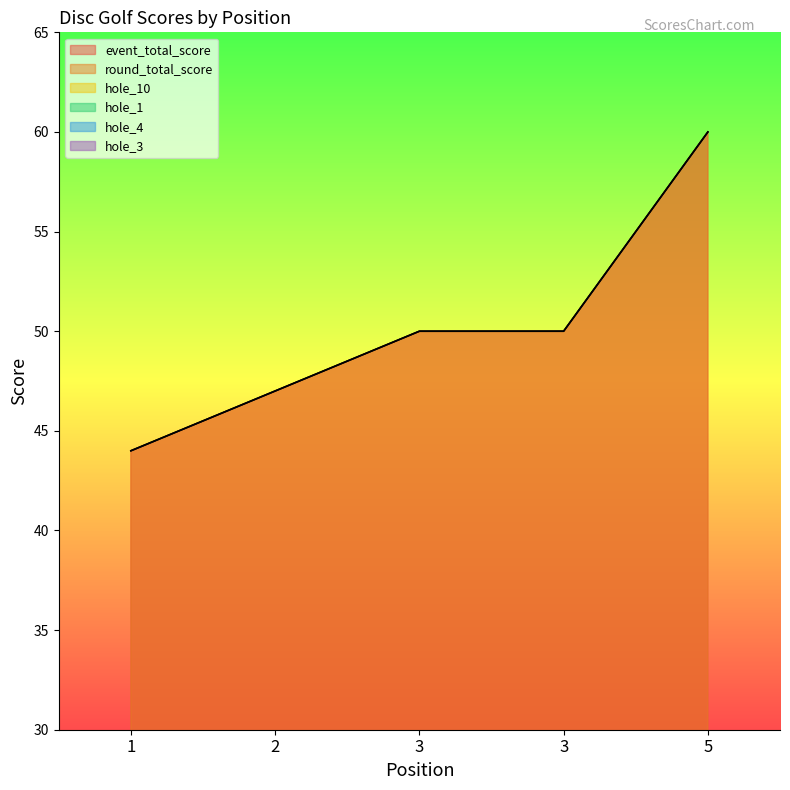

Rank the categories by hole_10 value from lowest to highest.

1, 3, 2, 3, 5